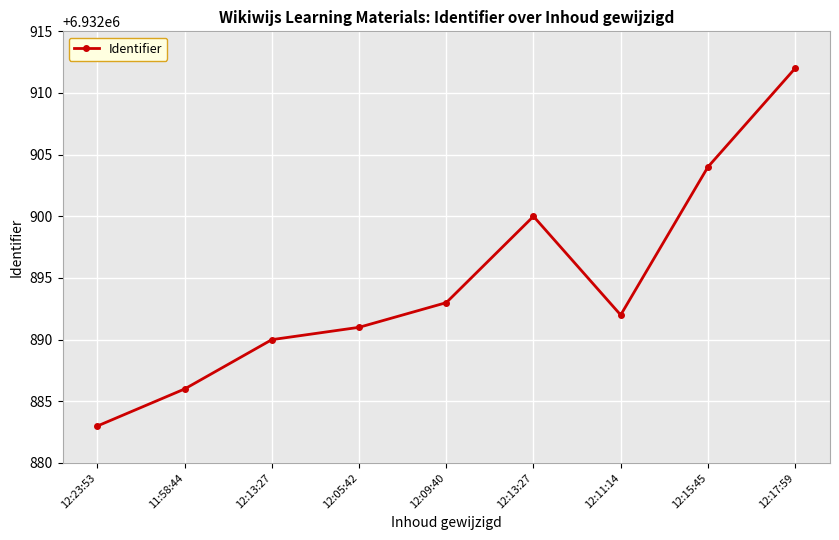

What is the change in value from 12:13:27 to 12:05:42?

+1